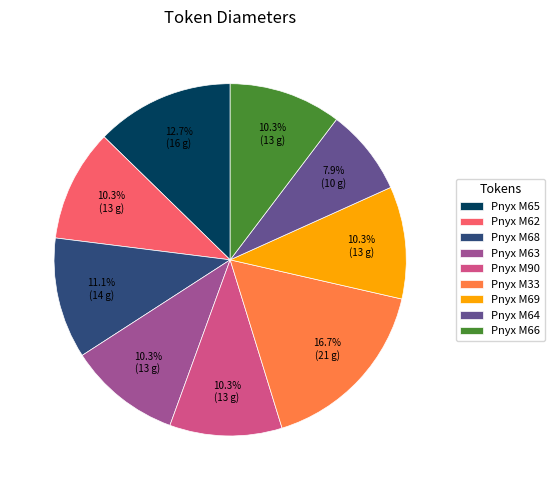

Between Pnyx M64 and Pnyx M90, which is larger?

Pnyx M90